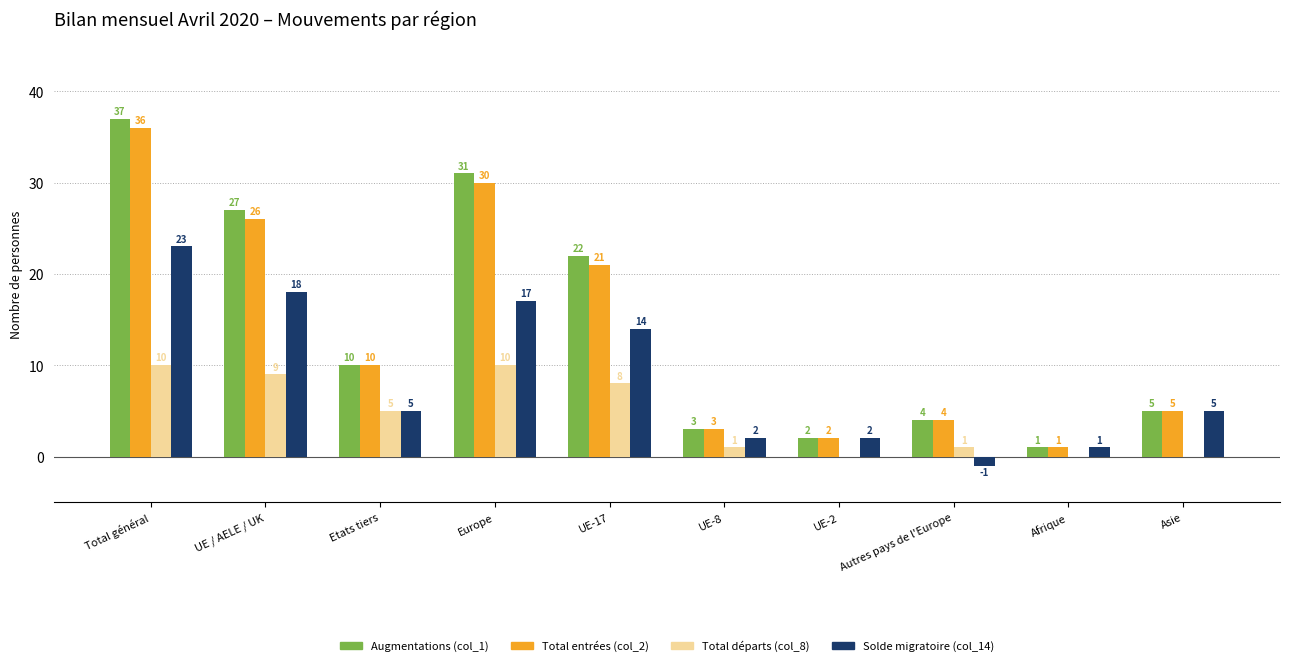

Is the value of Solde migratoire (col_14) at Etats tiers greater than the value of Total départs (col_8) at UE / AELE / UK?

No